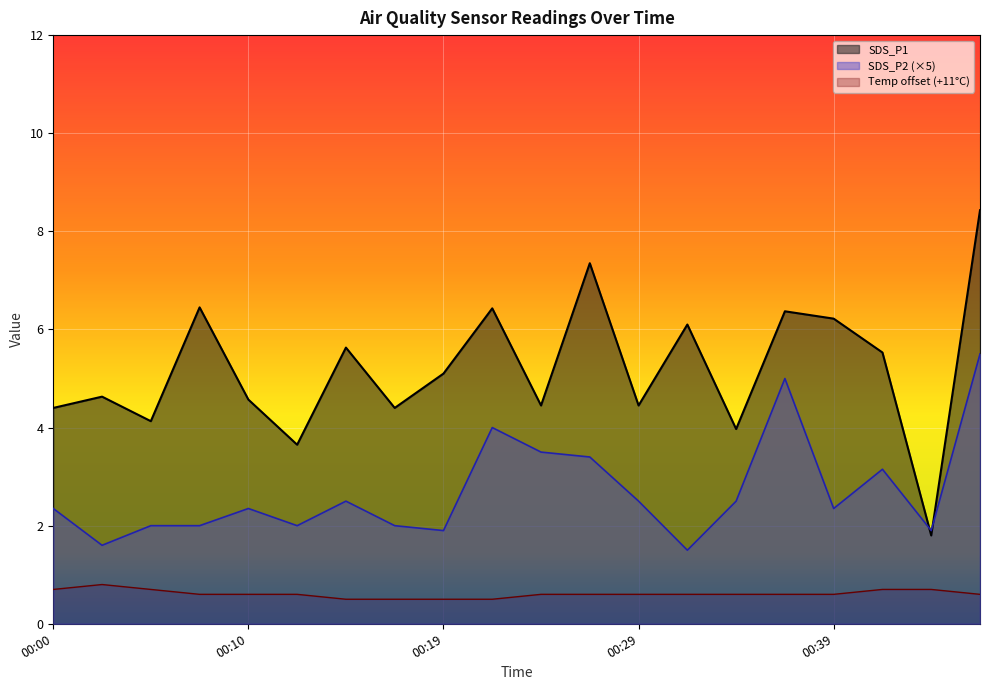

At which category does the chart reach its minimum across all series?

00:15